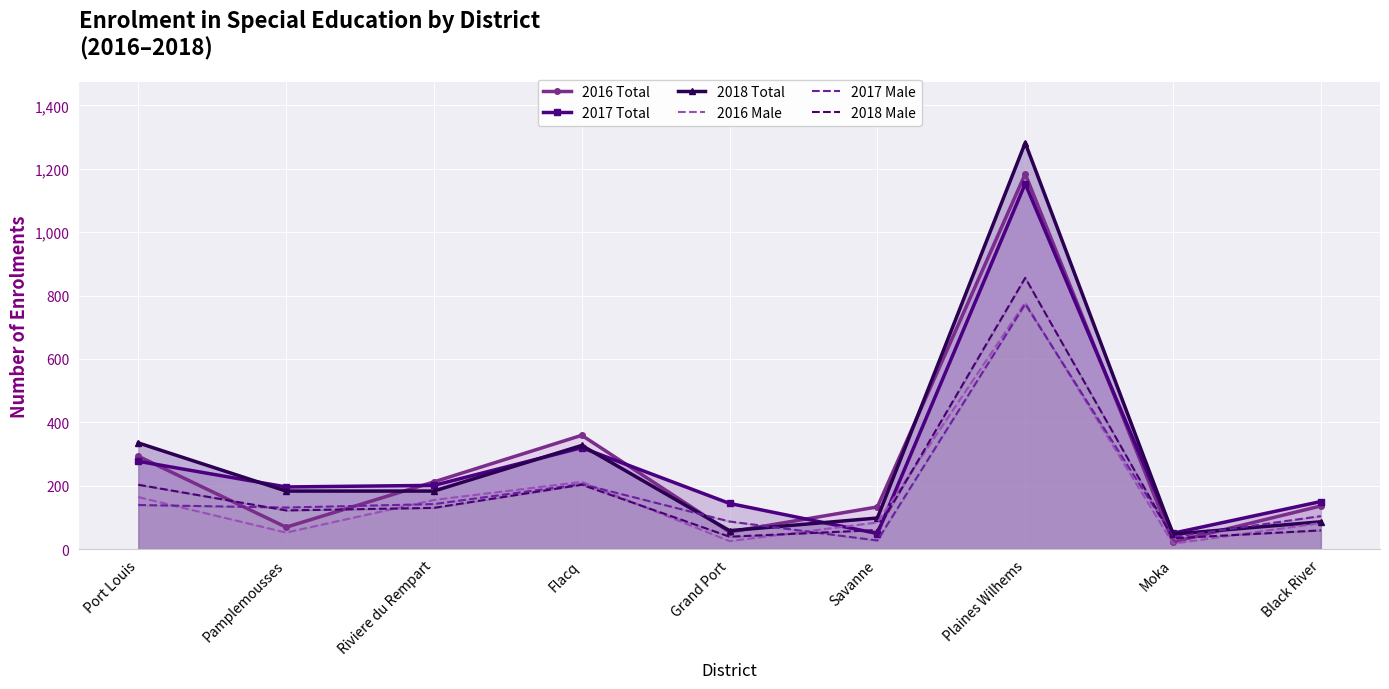

How many lines are shown in the chart?

6